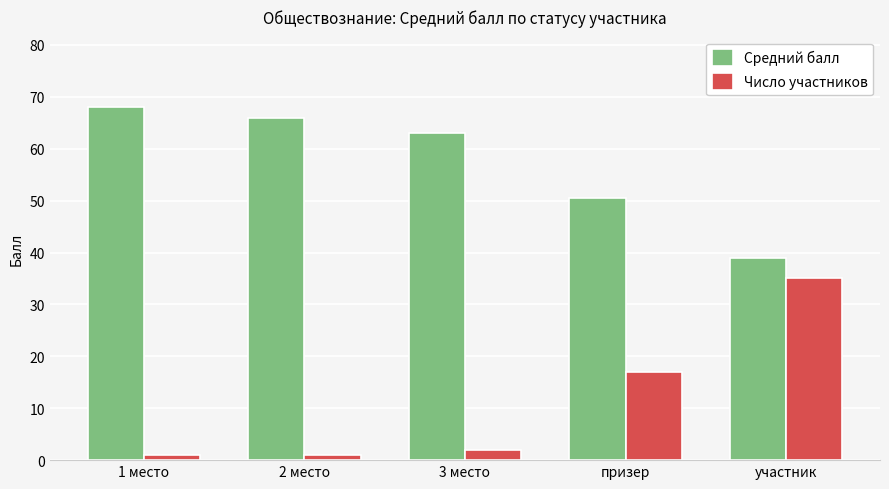

Are the bars horizontal?

No